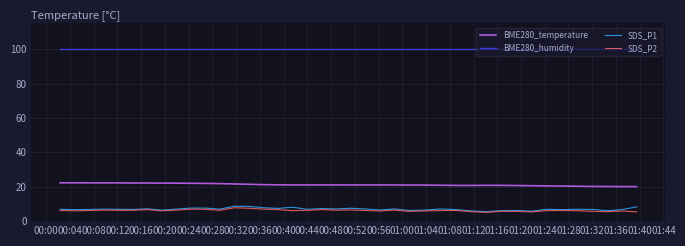

True or false: BME280_temperature and SDS_P1 intersect in this chart.

False